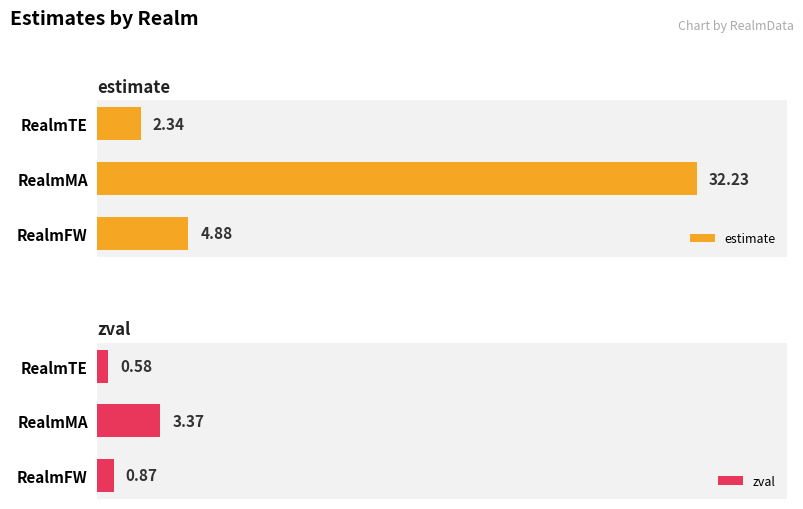

List the labels in order of estimate value, largest first.

RealmMA, RealmFW, RealmTE